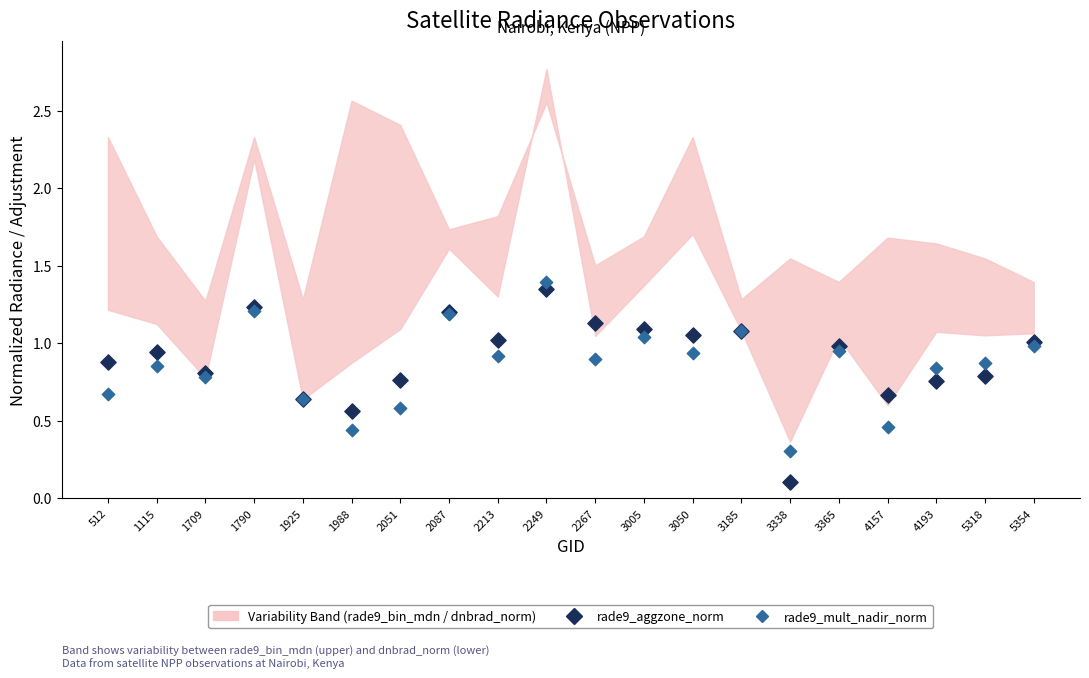

In the rade9_mult_nadir_norm series, what Y value is closest to 0?

0.3